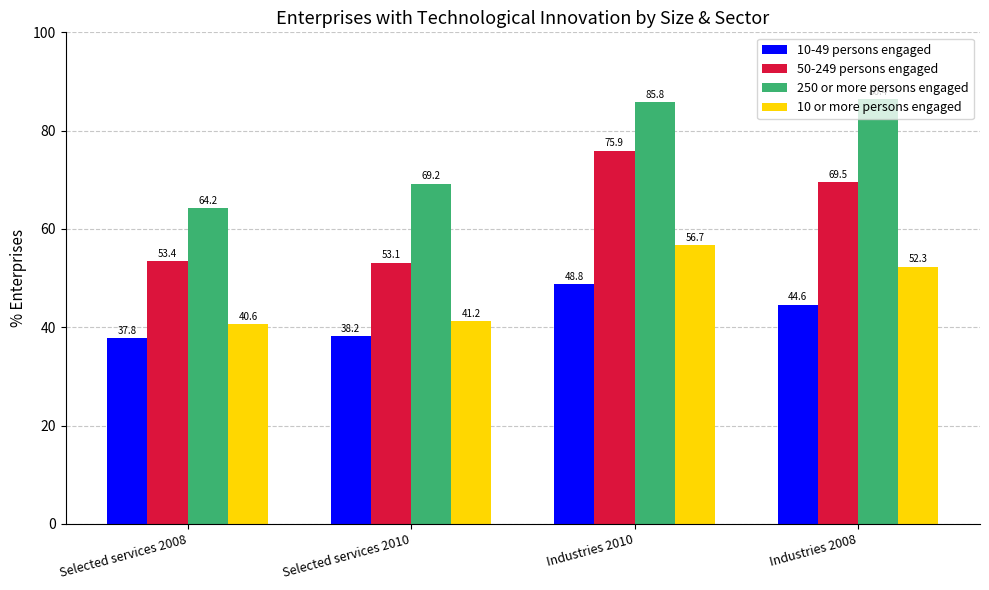

Which category has the highest value across all series?

Industries 2008